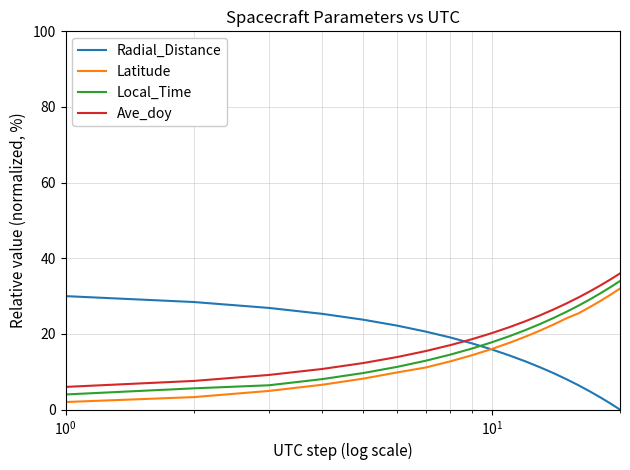

What is the maximum value shown in the chart?

36.0